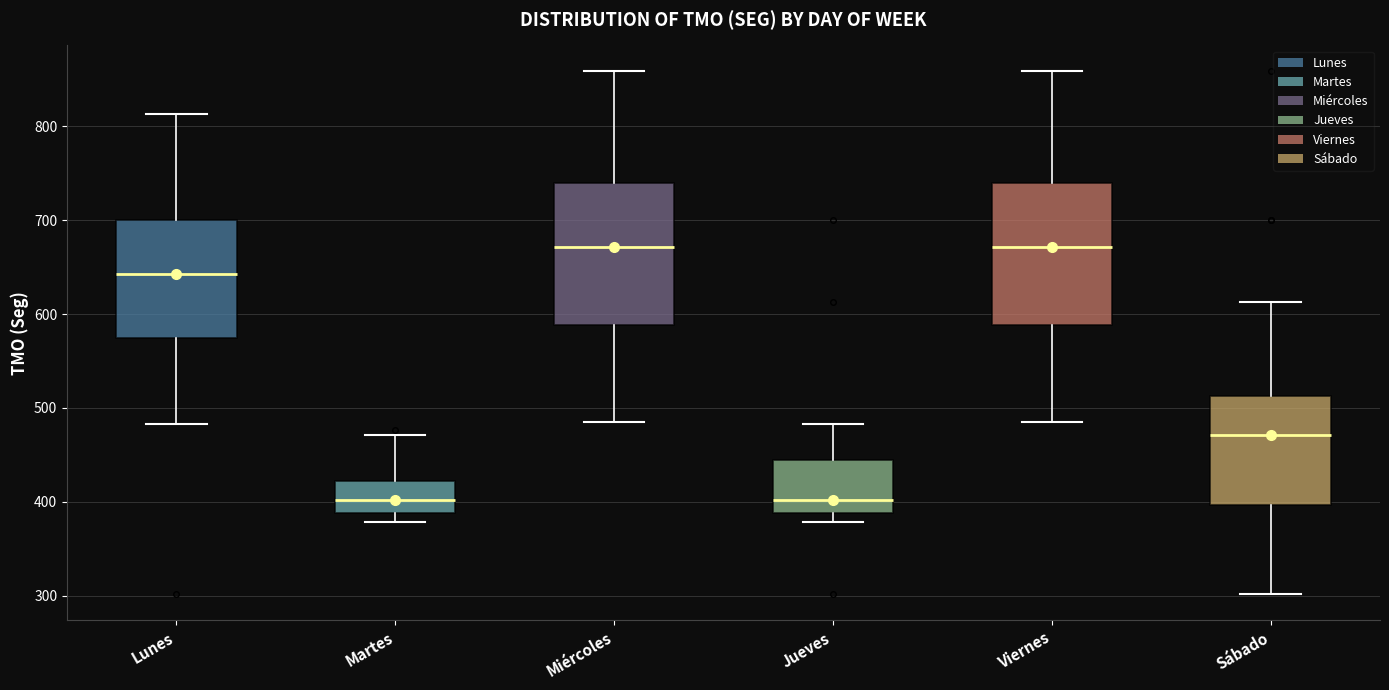

Reading left to right, read every box against the y-axis: the position of its median line, the range the box covers, and the ends of its whiskers. The values are not printed on the chart, so give them approximately, as read against the axis.

Lunes: median 640, box 570 to 700, whiskers 480 to 810
Martes: median 400, box 390 to 420, whiskers 380 to 470
Miércoles: median 670, box 590 to 740, whiskers 490 to 860
Jueves: median 400, box 390 to 440, whiskers 380 to 480
Viernes: median 670, box 590 to 740, whiskers 490 to 860
Sábado: median 470, box 400 to 510, whiskers 300 to 610